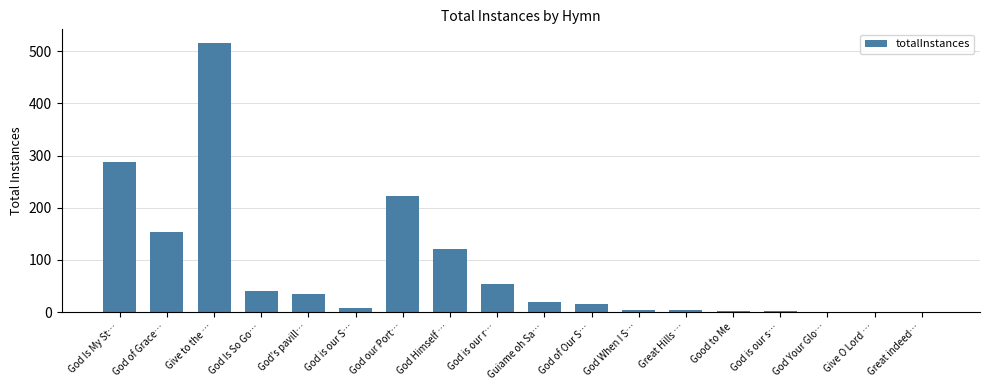

What is the sum of the values at God of Our S… and Give to the …?

531